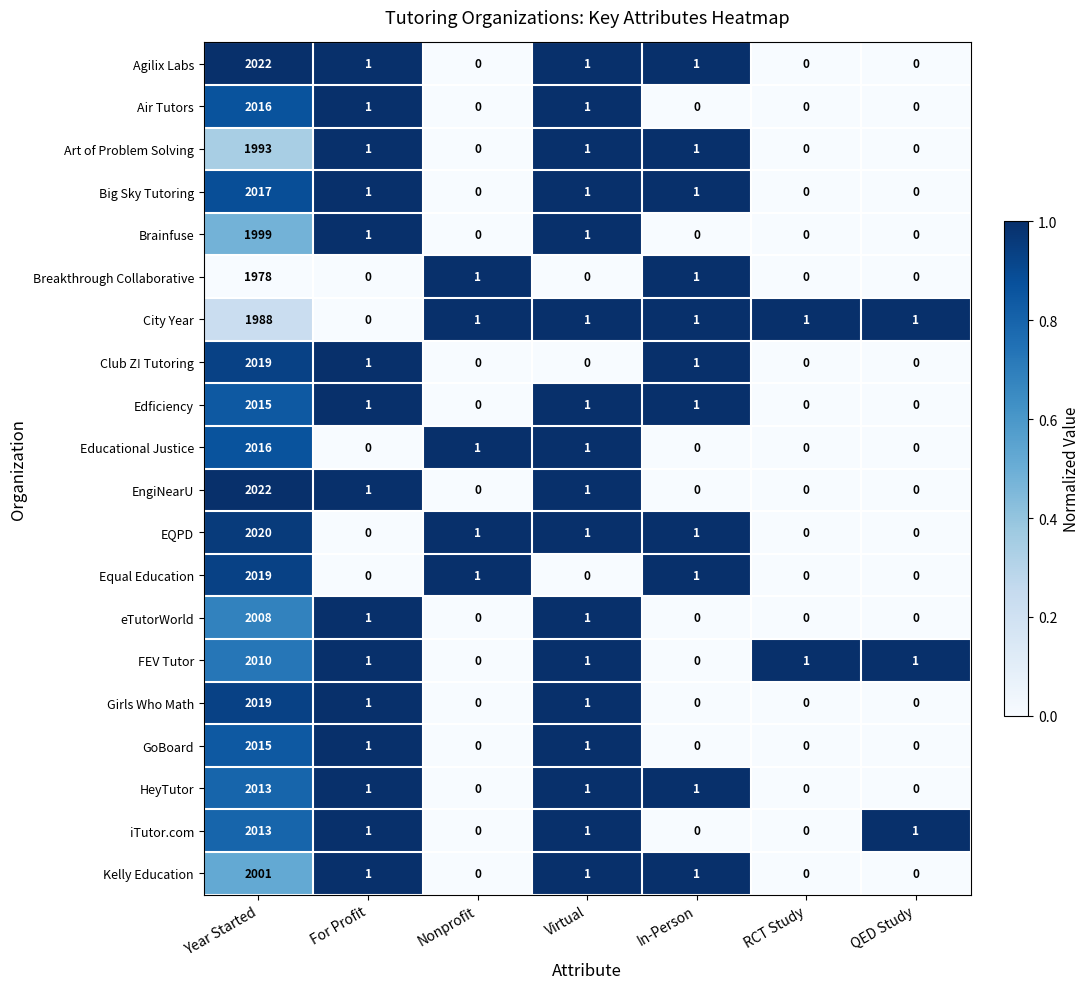

Between Year Started and In-Person, which series saw the biggest shift?

EngiNearU